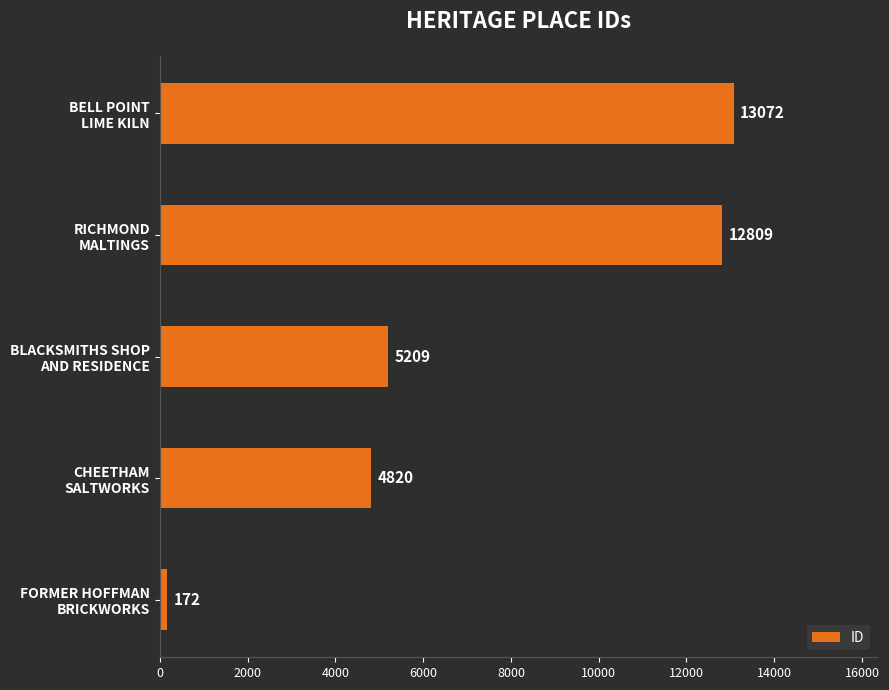

Count the number of data series in this chart.

1